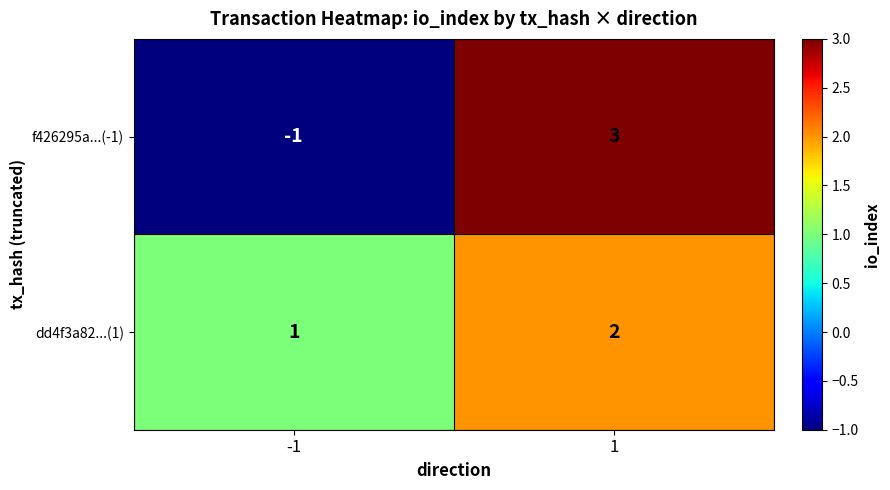

Is the value of f426295a...(-1) at -1 greater than the value of dd4f3a82...(1) at 1?

No